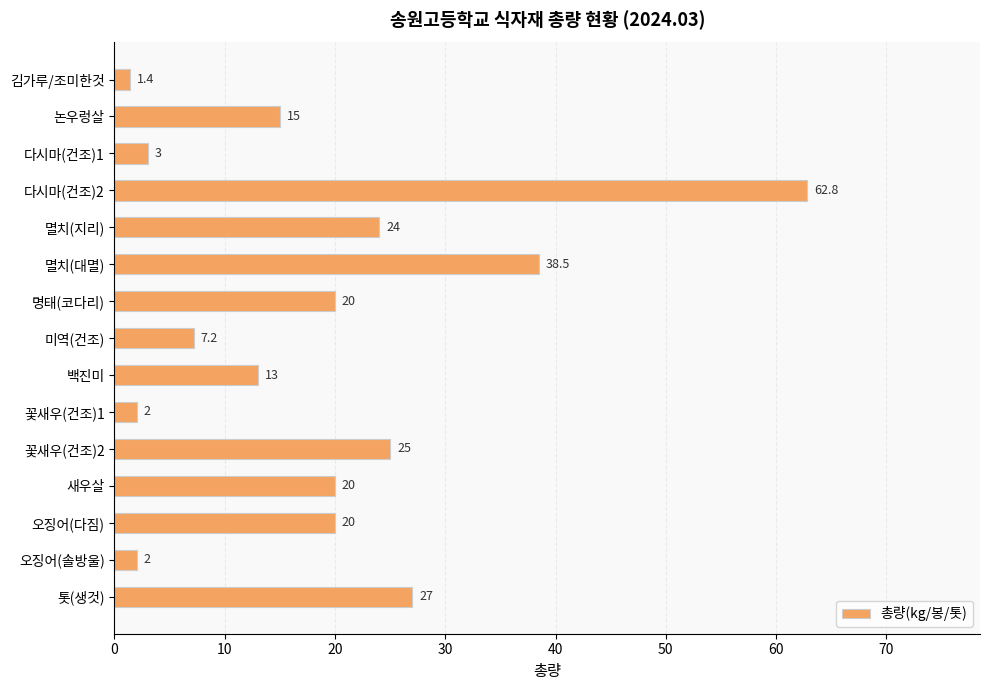

Reading bottom to top, what are all the values shown in this chart?

27.0	2.0	20.0	20.0	25.0	2.0	13.0	7.2	20.0	38.5	24.0	62.8	3.0	15.0	1.4